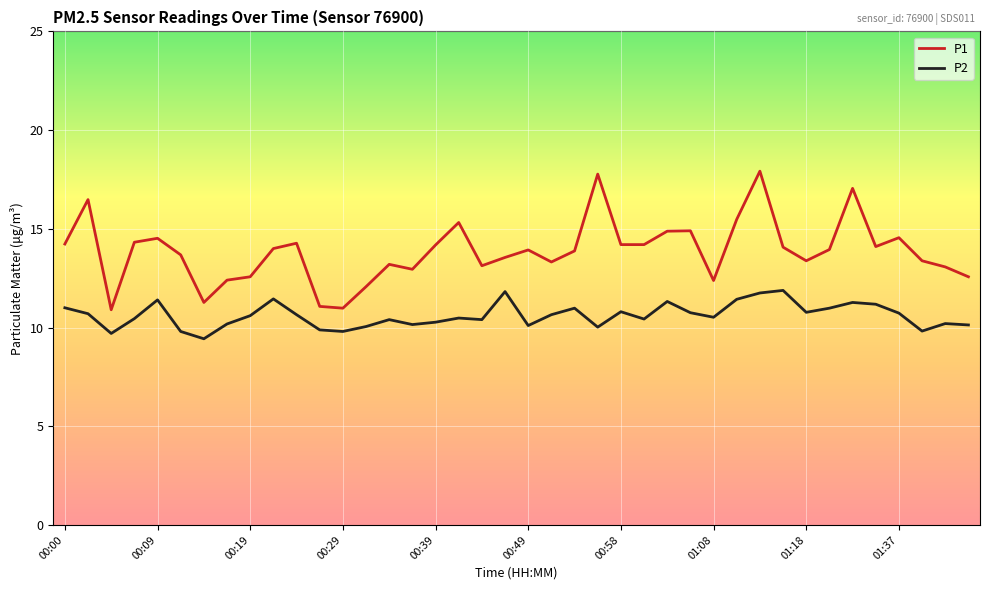

List the series in order of their peak value, lowest first.

P2, P1